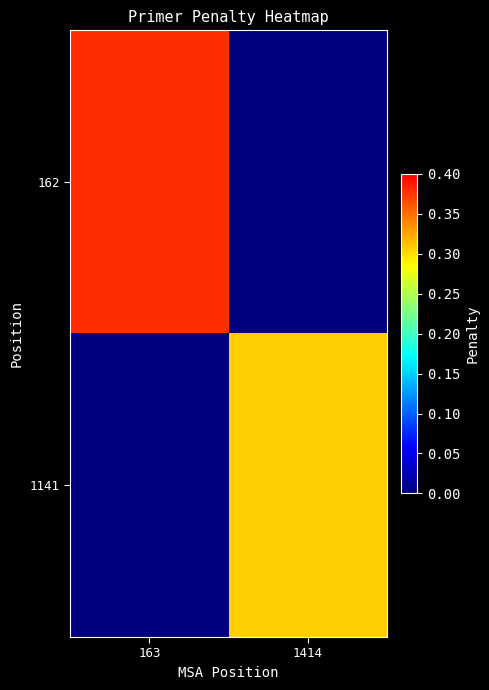

What is the maximum value shown in the chart?

0.4